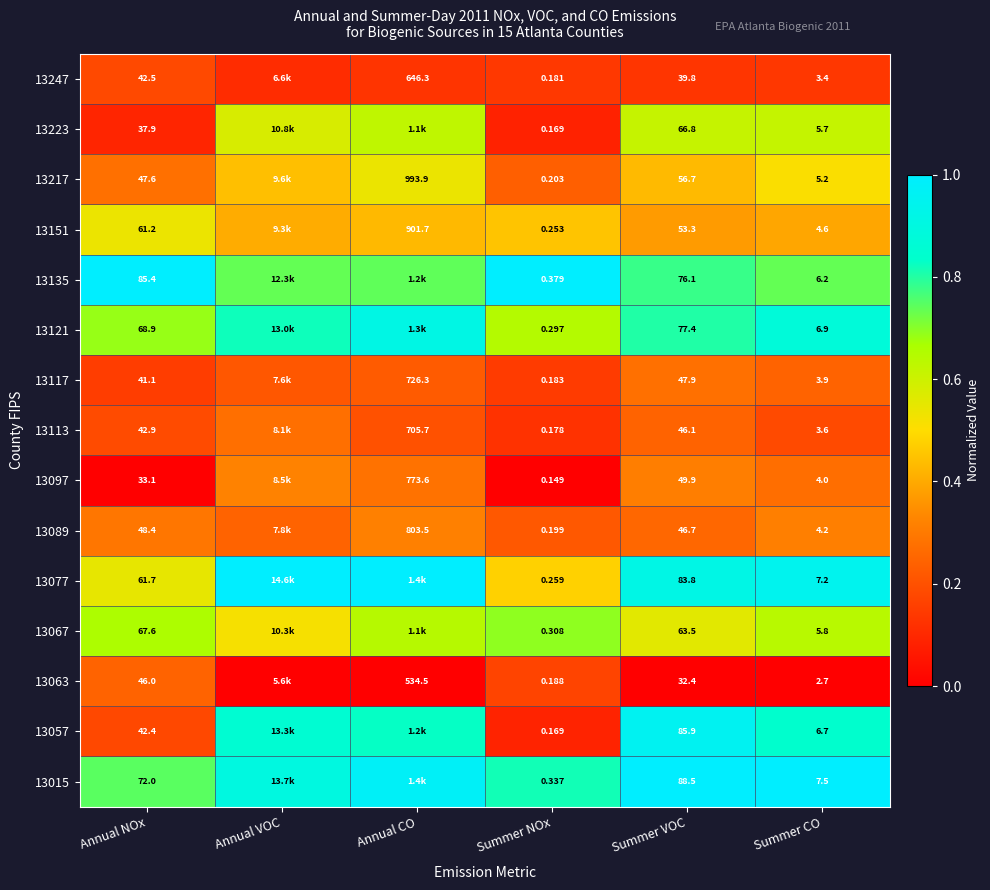

At how many categories does at least one series exceed 0?

6